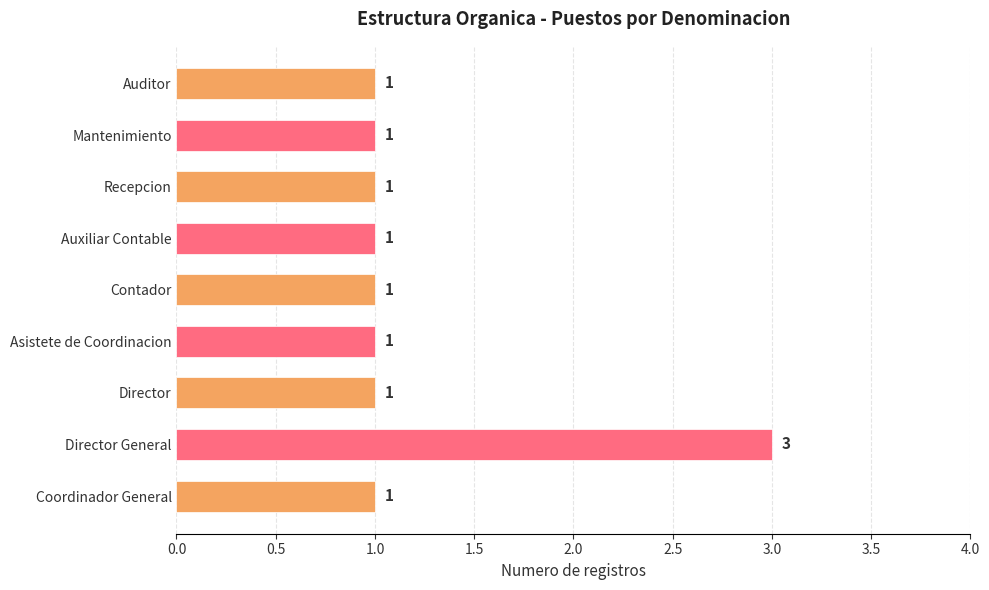

Approximately how many times larger is the value at Recepcion compared to Contador?

1.0